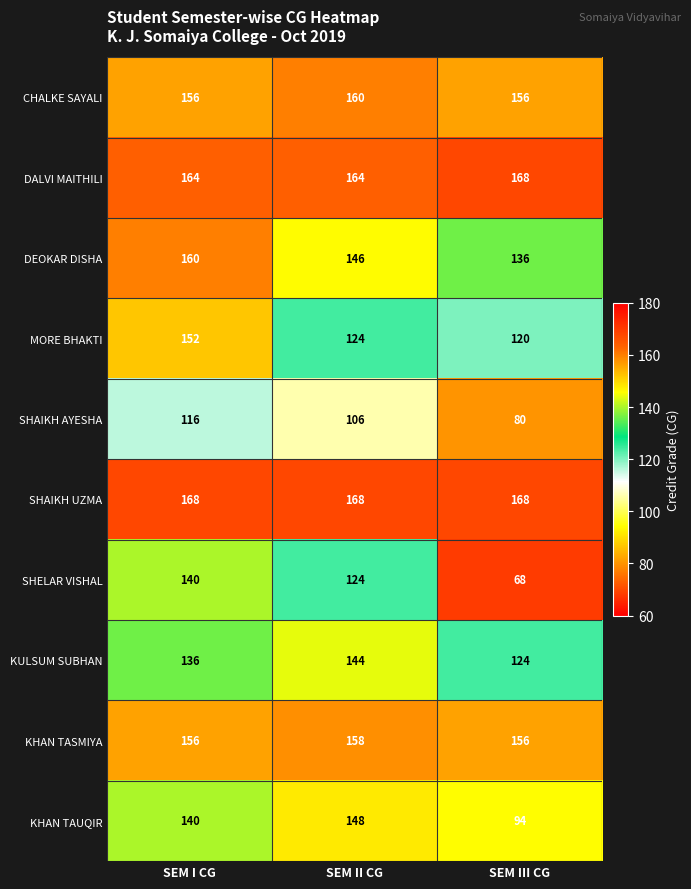

What is the sum of all CHALKE SAYALI values?

472